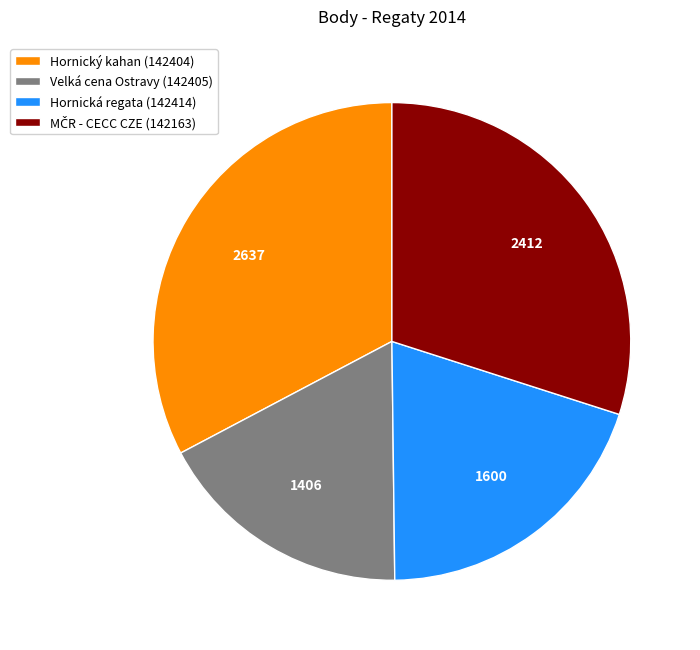

Which category has the biggest portion of the pie?

Hornický kahan (142404)